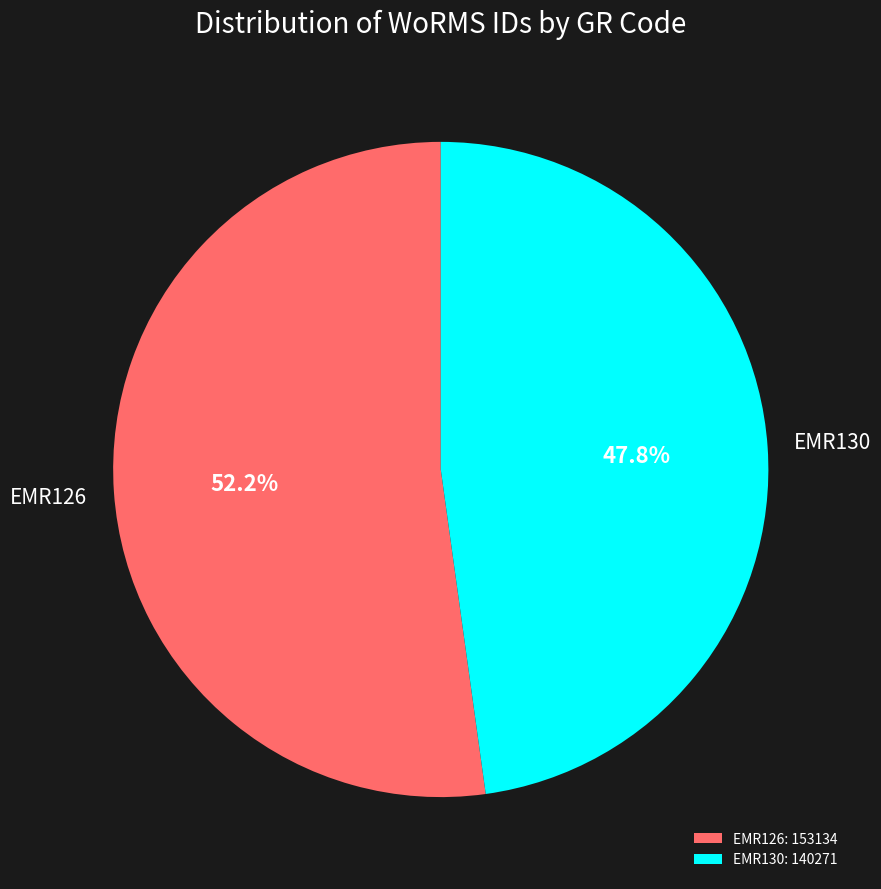

To the nearest percent, what percentage of the pie is EMR126?

52%